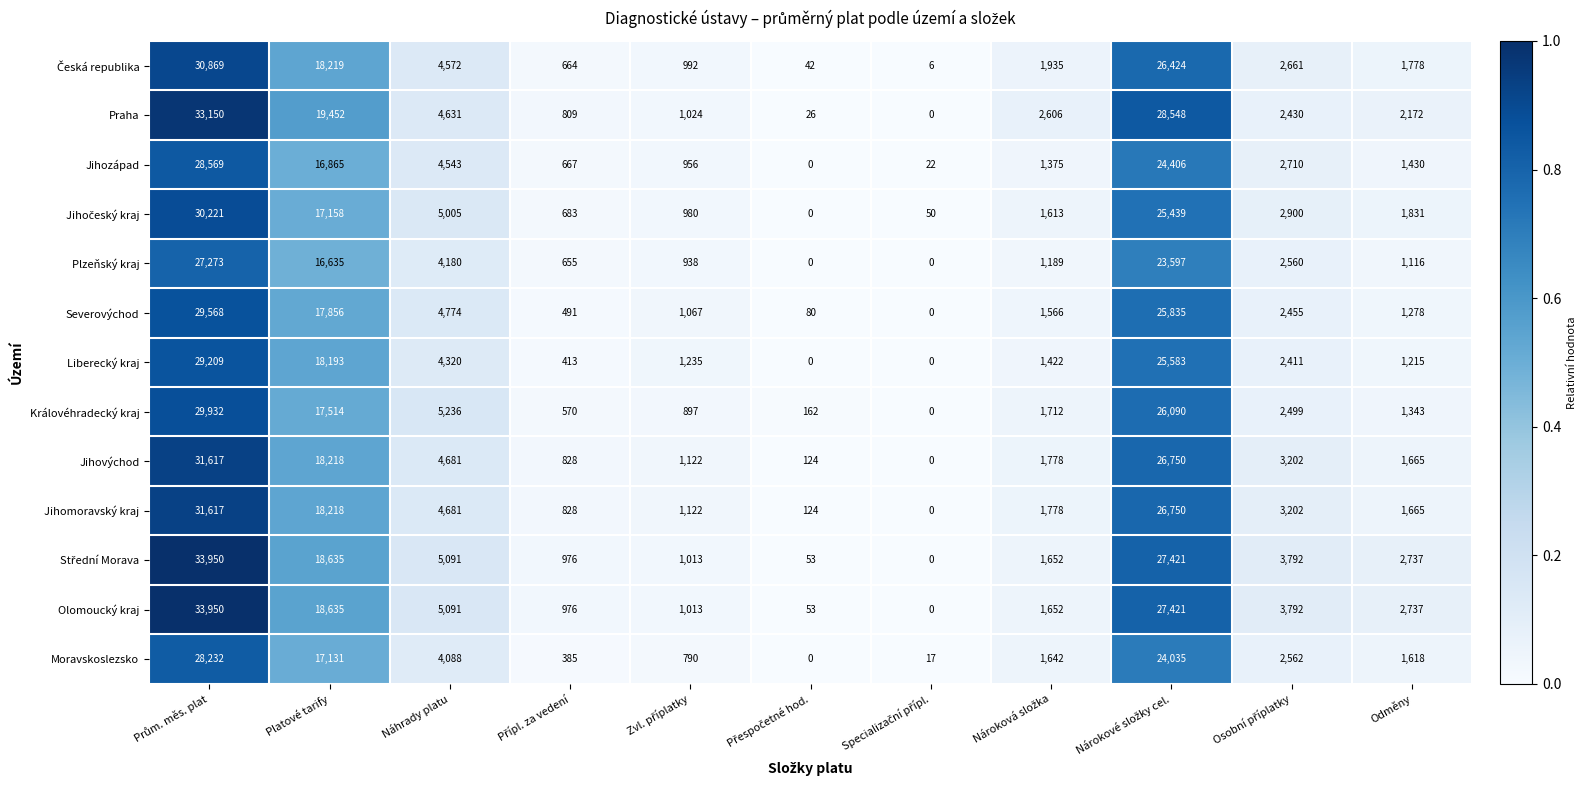

What is the average value of the Jihomoravský kraj series?

8180